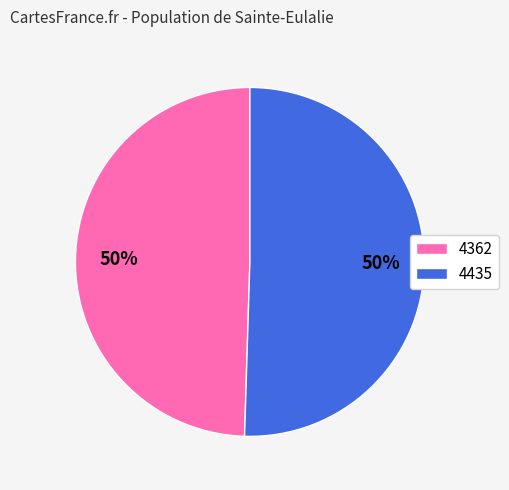

Count the number of slices in the pie.

2